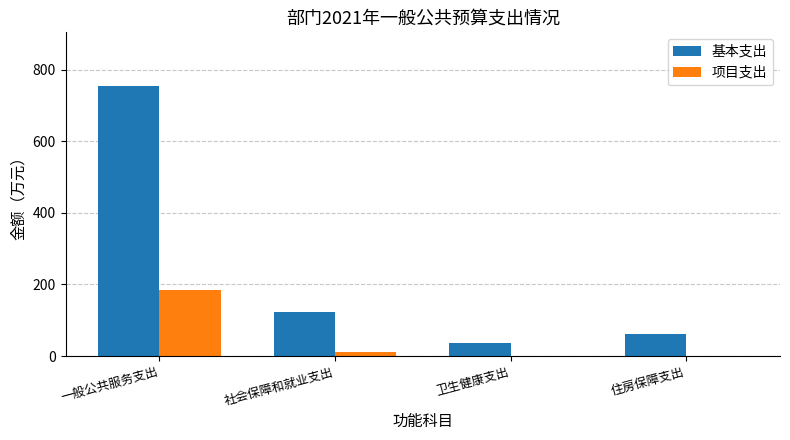

Read the 项目支出 value at 一般公共服务支出.

184.0